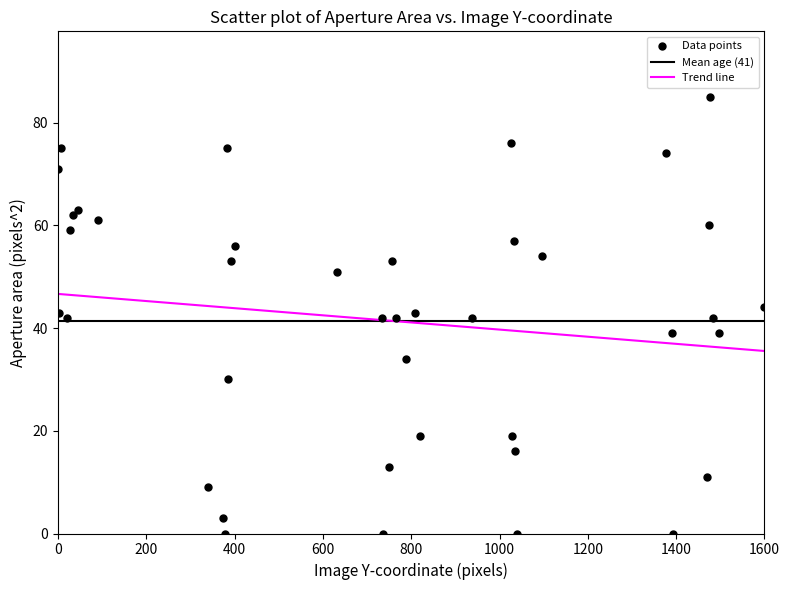

What is the range of Y values (max minus min)?

85